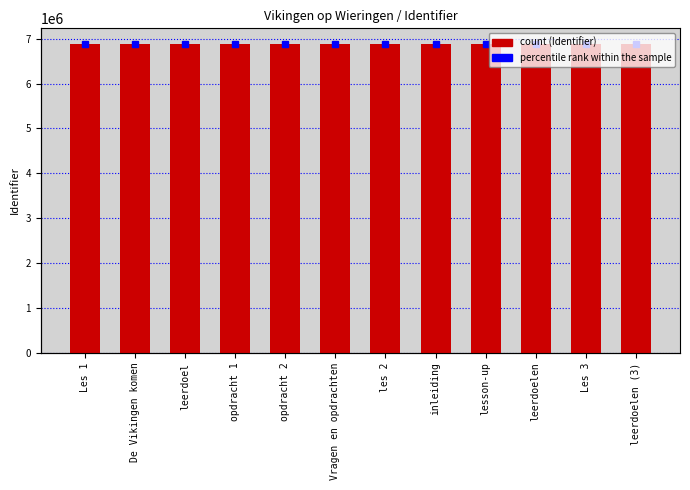

What is the average value?

6884385